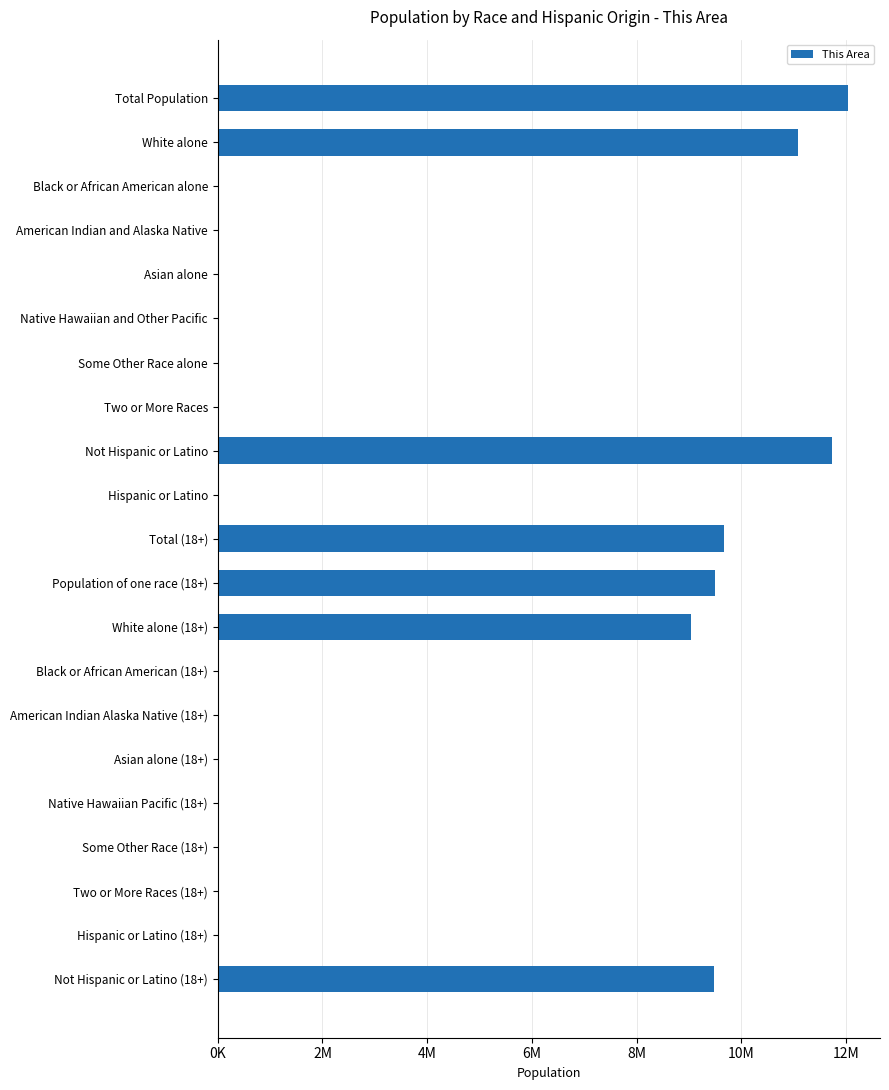

Are the bars horizontal?

Yes